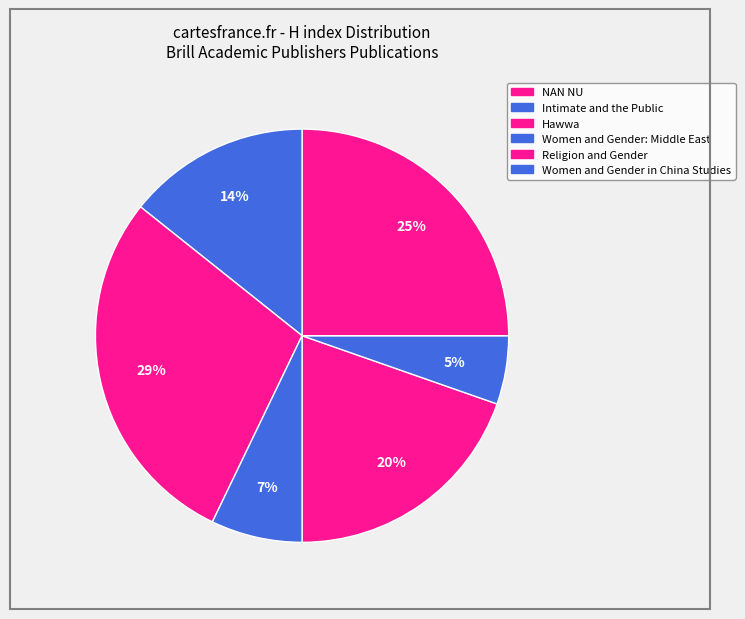

Count the number of slices in the pie.

6